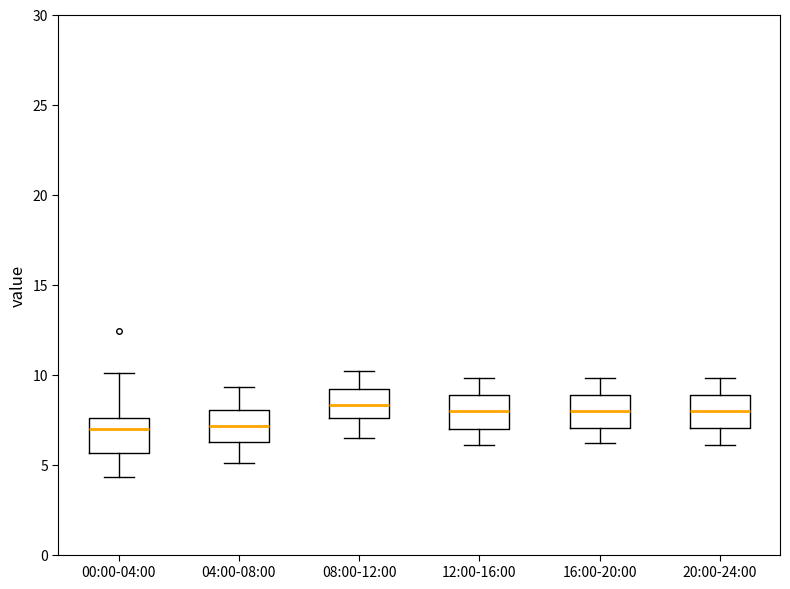

Where is the upper edge of the box for 16:00-20:00 on the y-axis? The values are not printed on the chart, so give them approximately, as read against the axis.

9.0